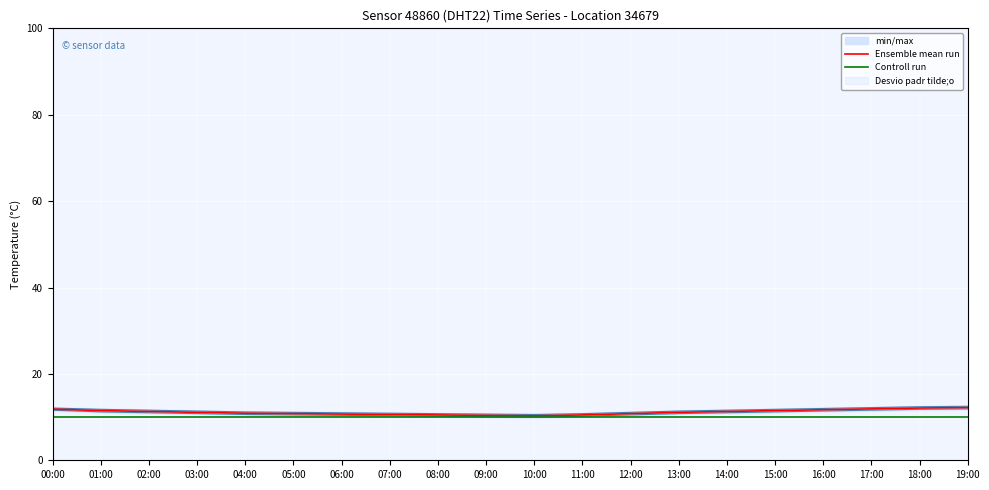

List the labels in order of Ensemble mean run value, largest first.

19:00, 18:00, 17:00, 00:00, 16:00, 01:00, 15:00, 02:00, 14:00, 03:00, 13:00, 04:00, 05:00, 12:00, 06:00, 07:00, 08:00, 11:00, 09:00, 10:00